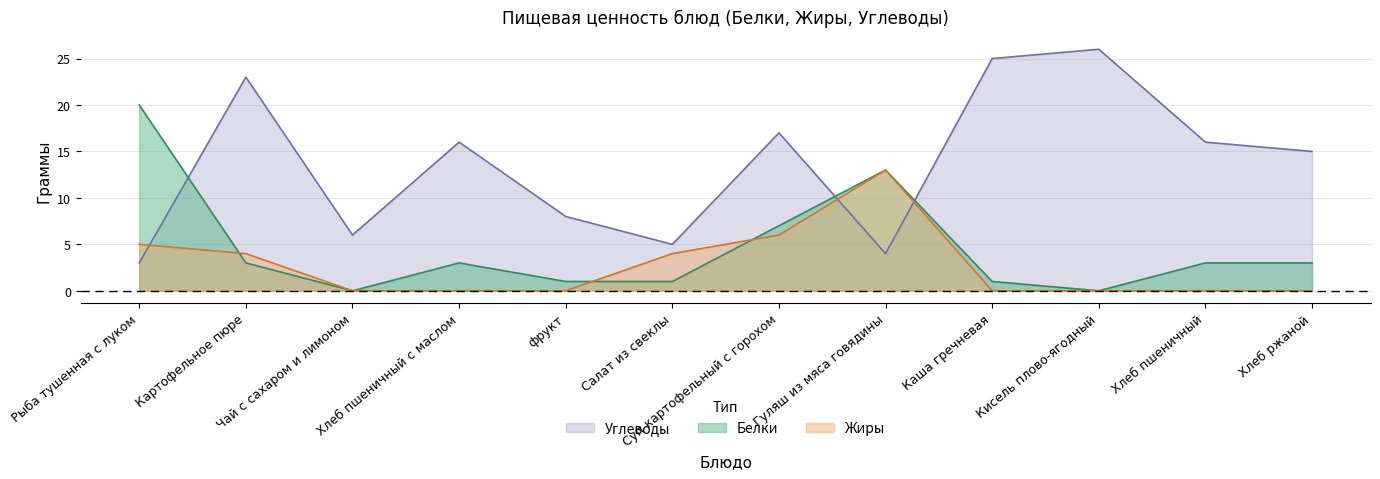

Where is Углеводы nearest to the value 14?

Хлеб ржаной